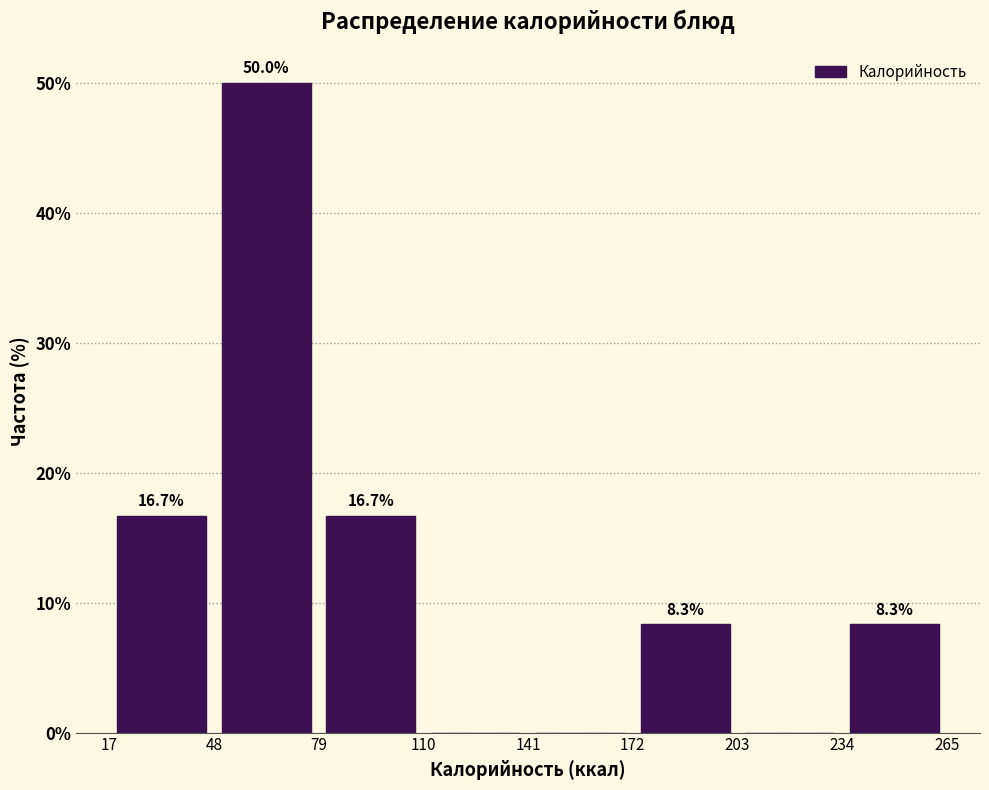

Which range on the x-axis has the tallest bar?

48 to 79